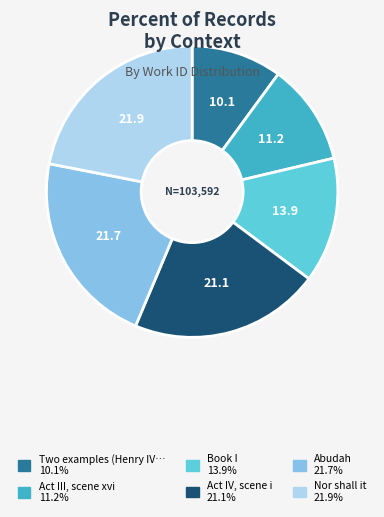

Does any single category account for the majority?

No